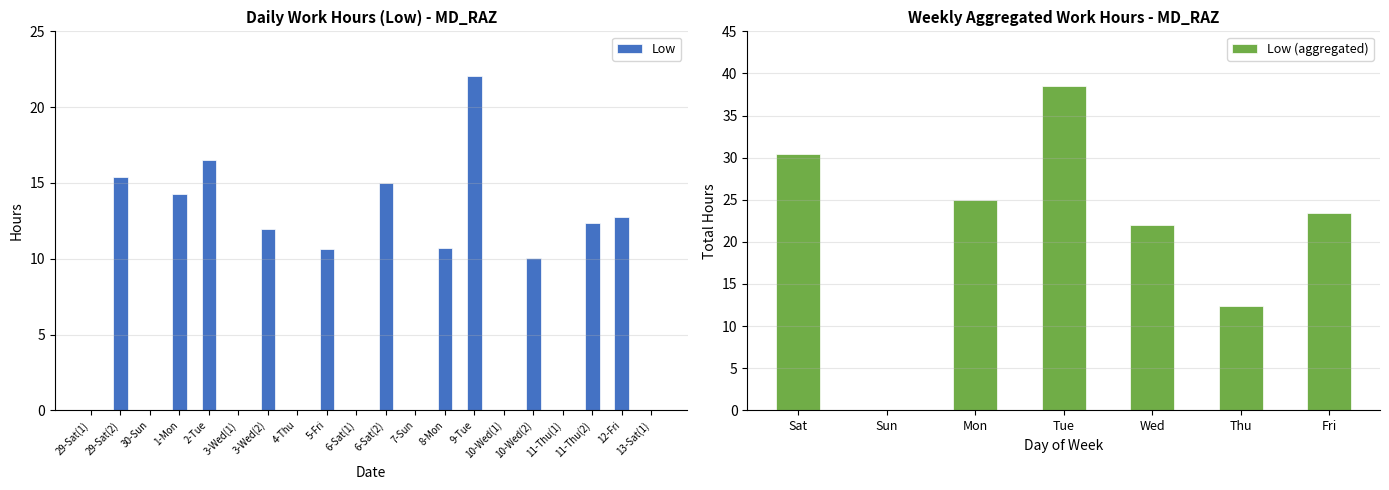

Which label corresponds to the largest value in the chart?

9-Tue